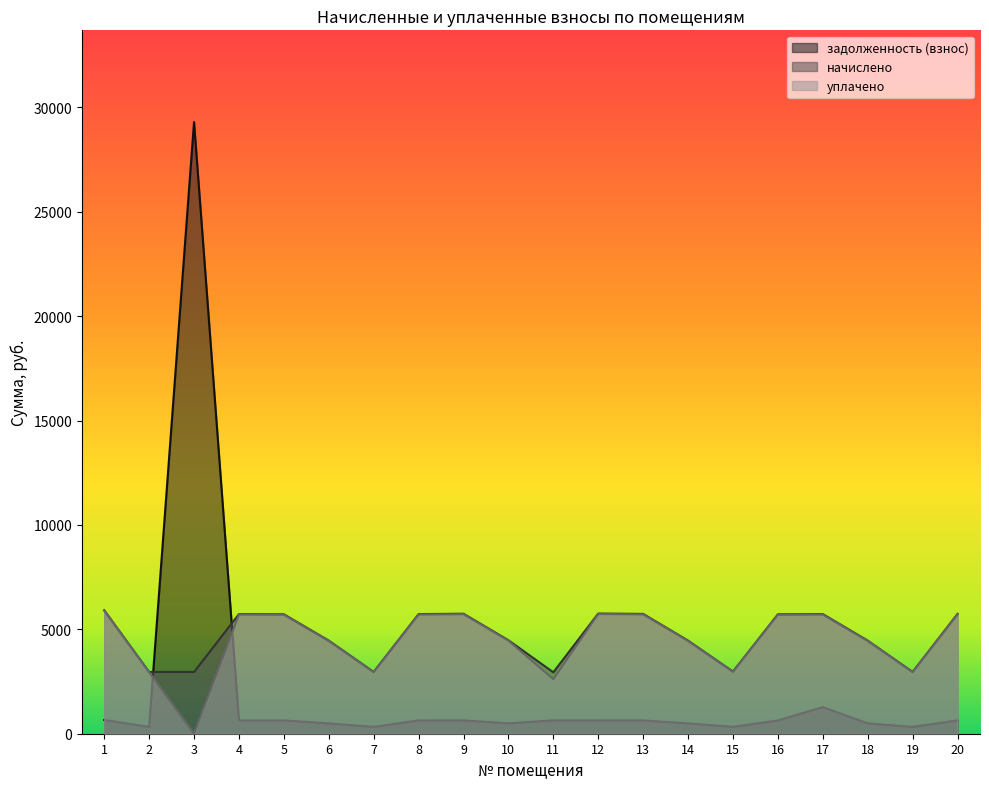

At which category does начислено reach its first local valley?

7